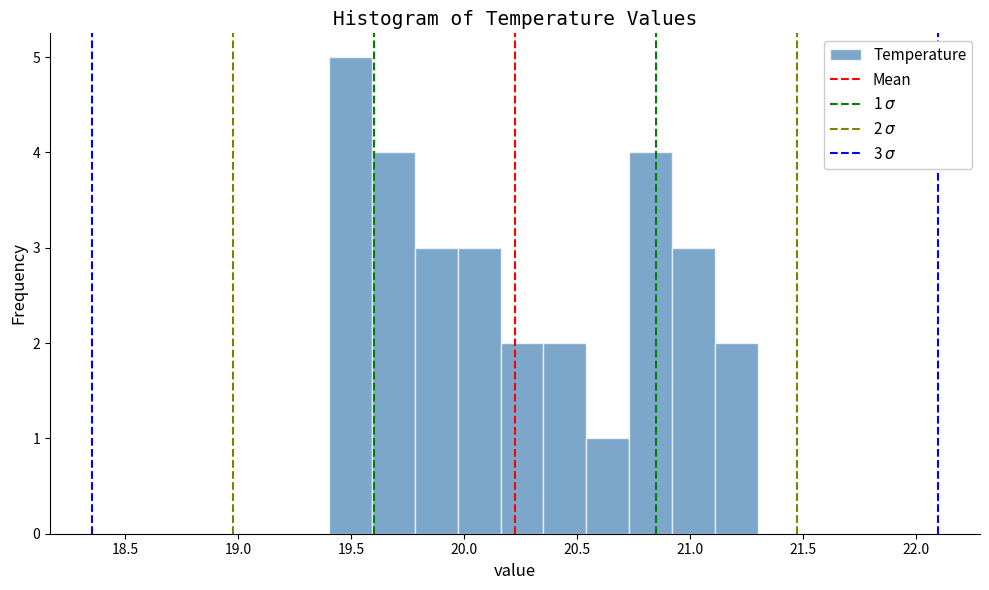

Read against the x-axis, roughly where is the centre of the tallest bar?

19.50